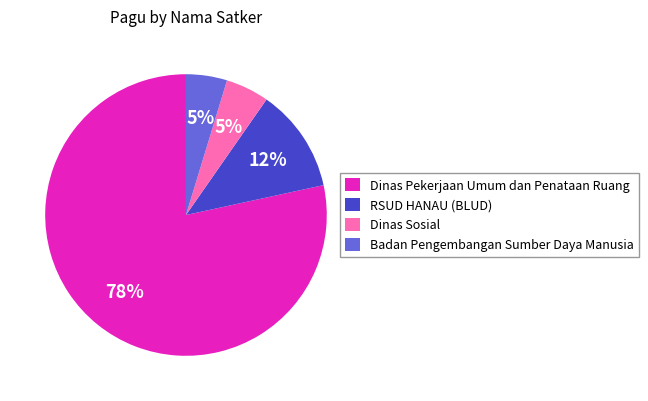

How many segments does this pie chart have?

4